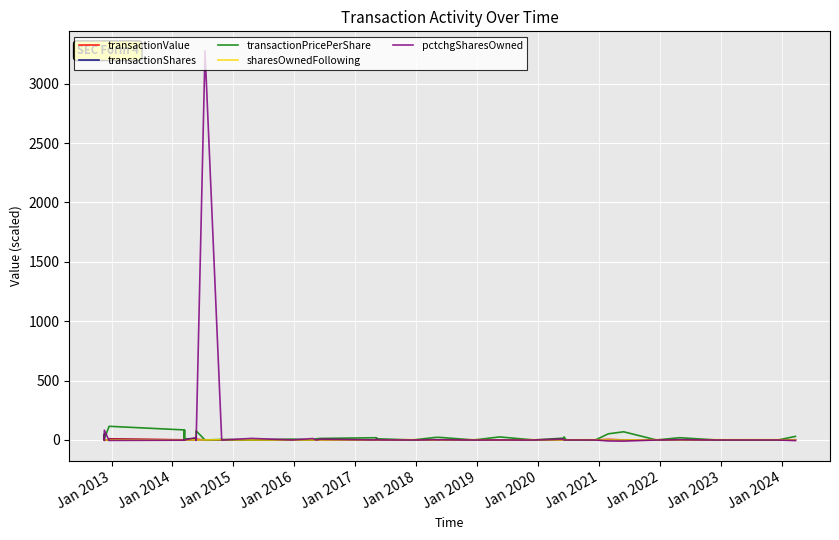

Between which two adjacent categories do sharesOwnedFollowing and transactionShares first intersect?

Jan 2018 and Jan 2019